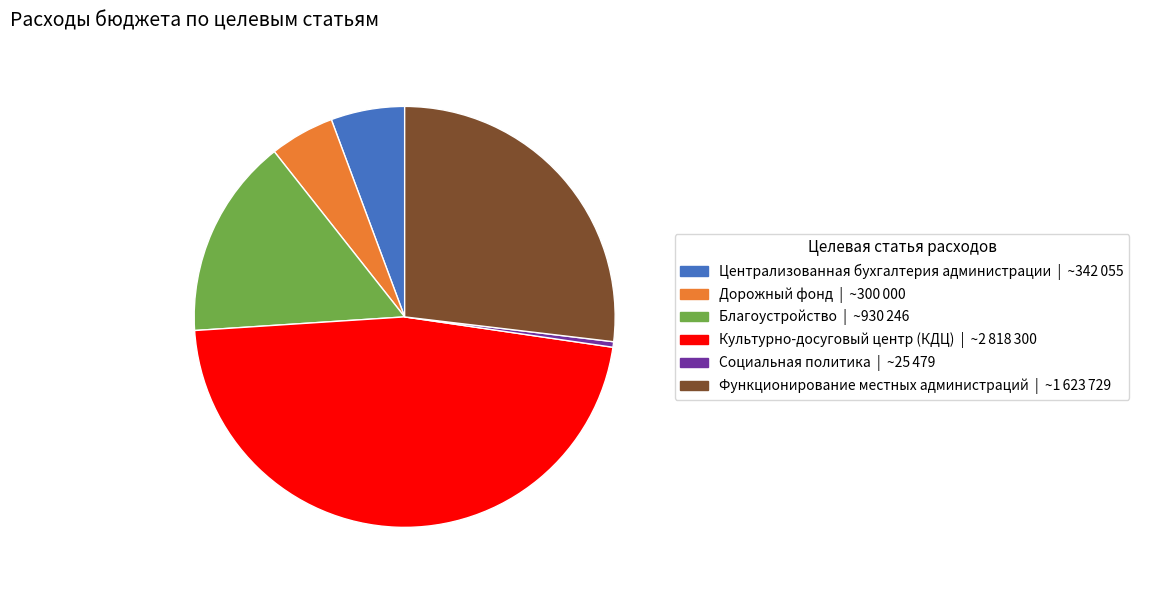

Is it true that Благоустройство is 15% of the pie?

True